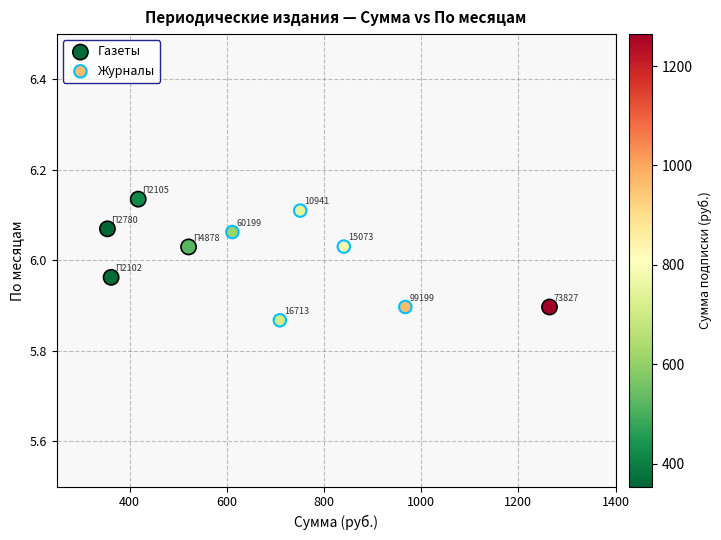

Which series has the largest Y range (max minus min)?

Журналы